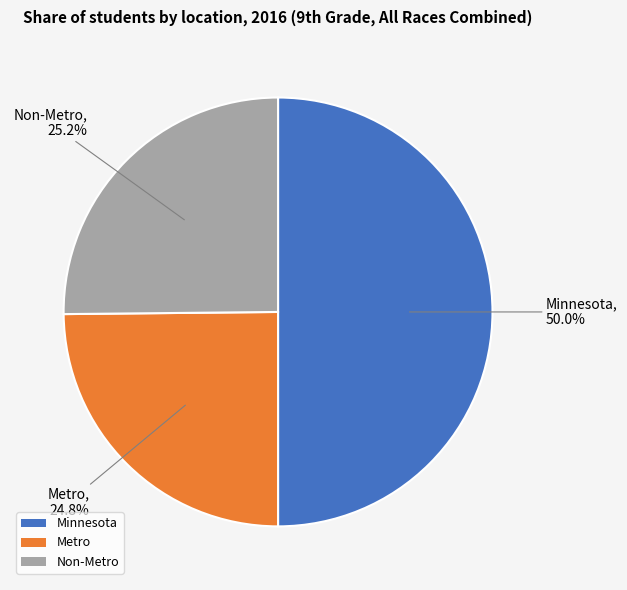

What is the ratio of the value at Metro to the value at Non-Metro?

1.0